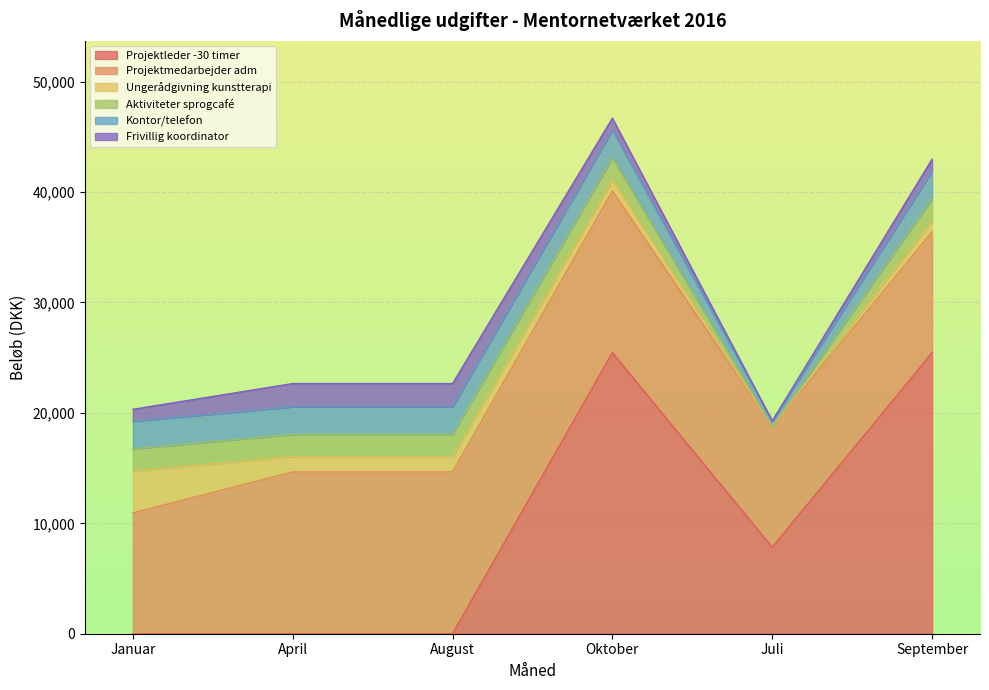

What position from the left is September?

6